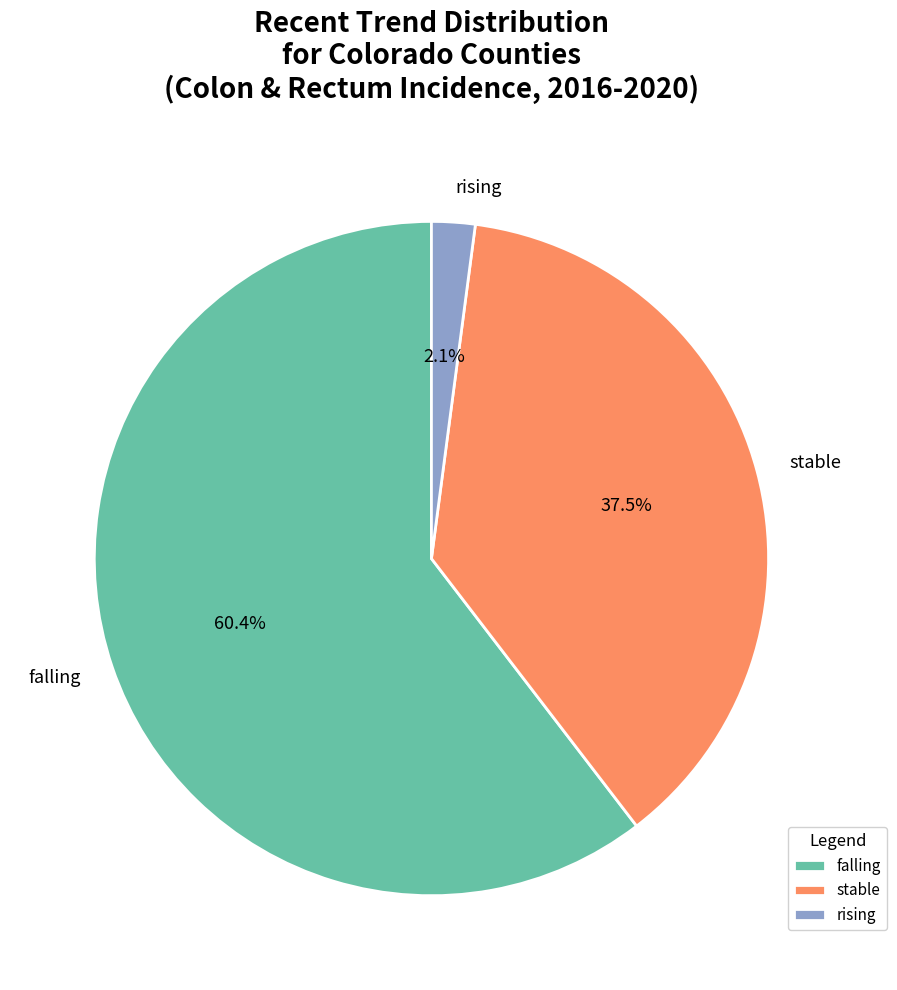

To the nearest percent, what portion does falling represent?

60%